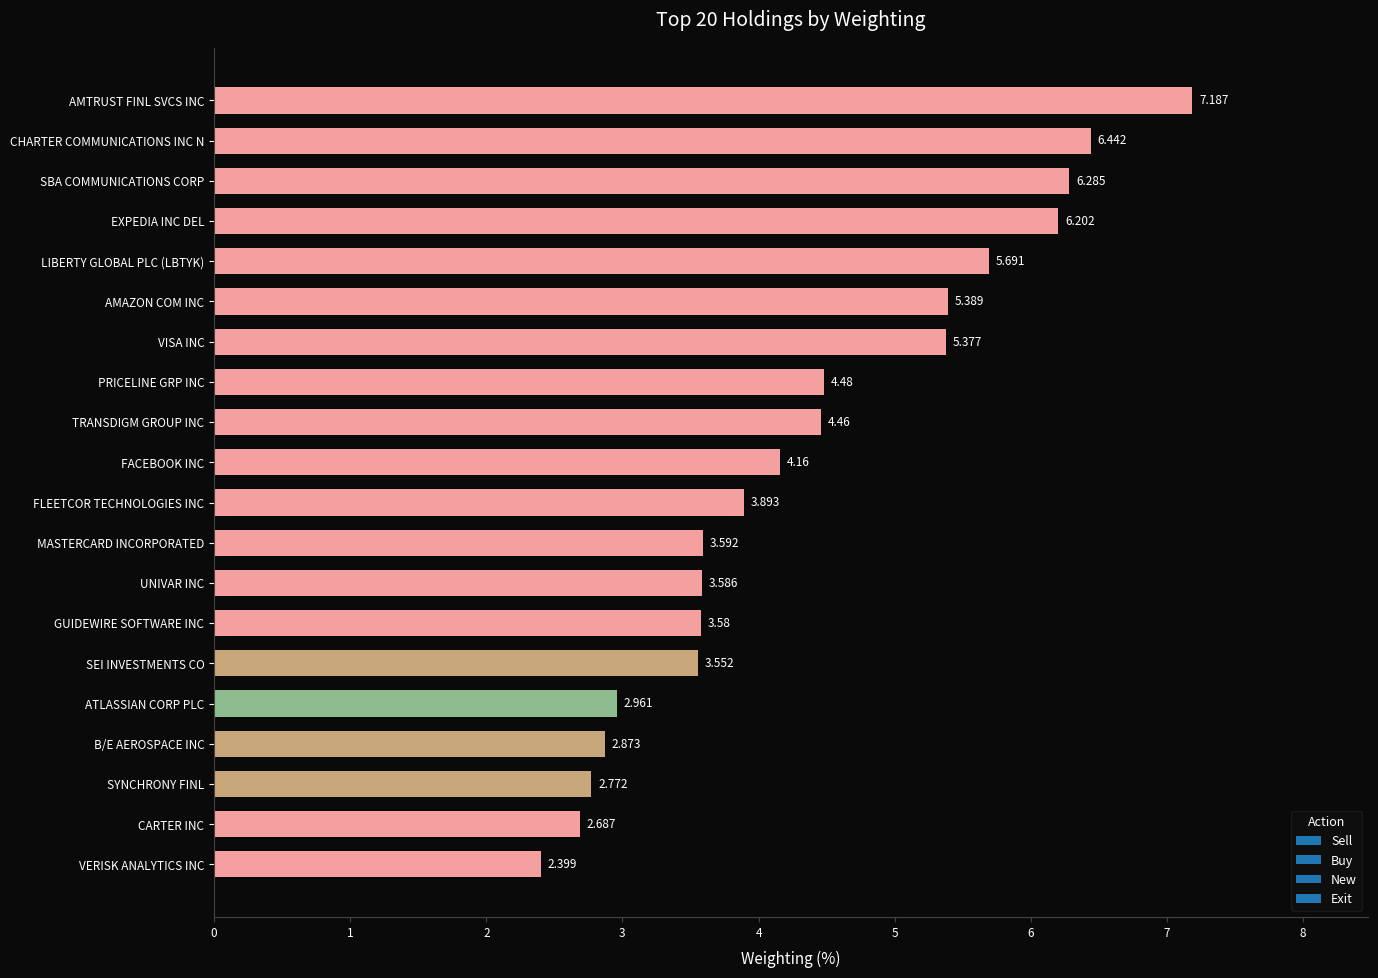

Where is the data nearest to the value 4?

FLEETCOR TECHNOLOGIES INC